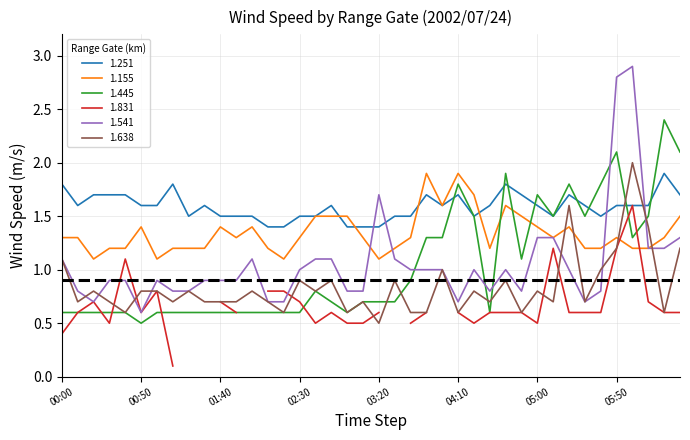

True or false: 1.445 has a value of 0.6 at 2002/07/24 00:10.

True